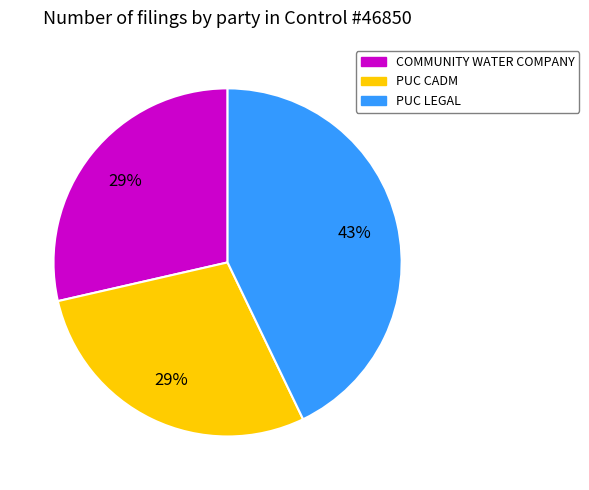

Is there a majority slice in this chart?

No